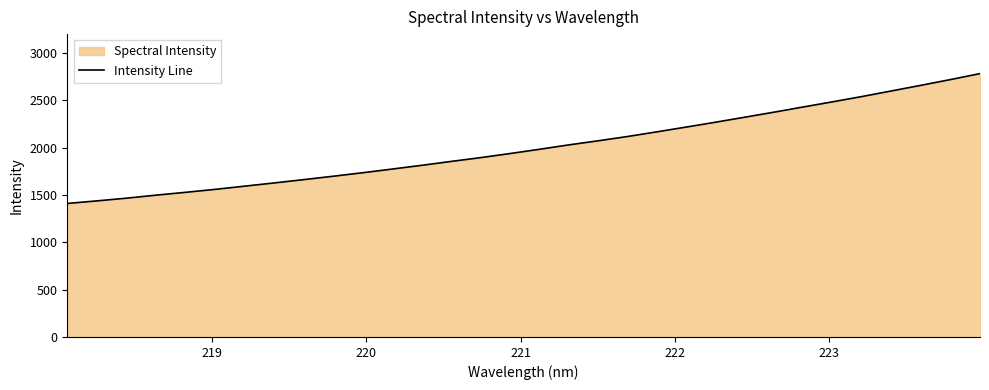

What is the minimum value shown in the chart?

1411.0